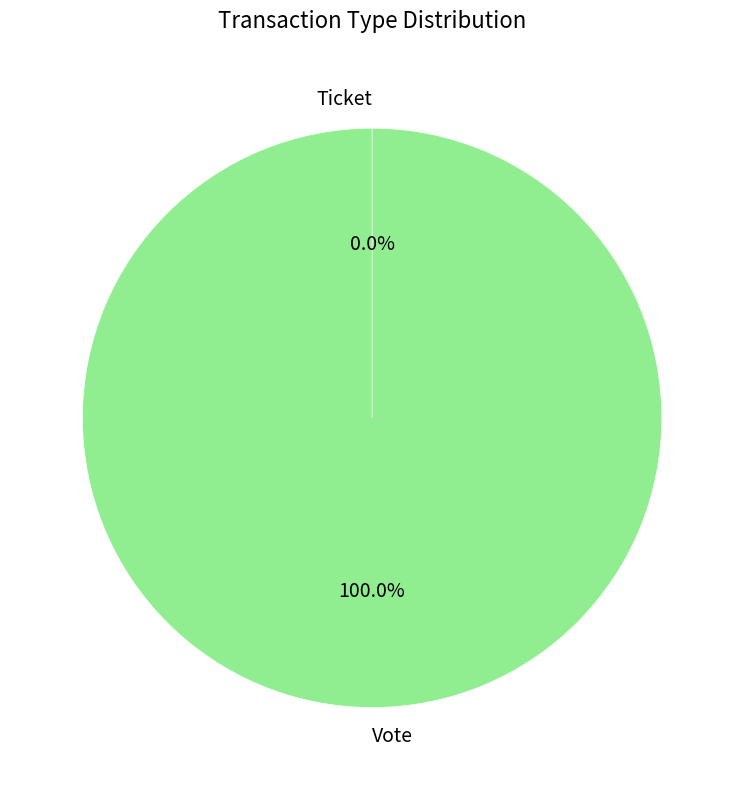

To the nearest percent, what percentage of the pie is Vote?

100%